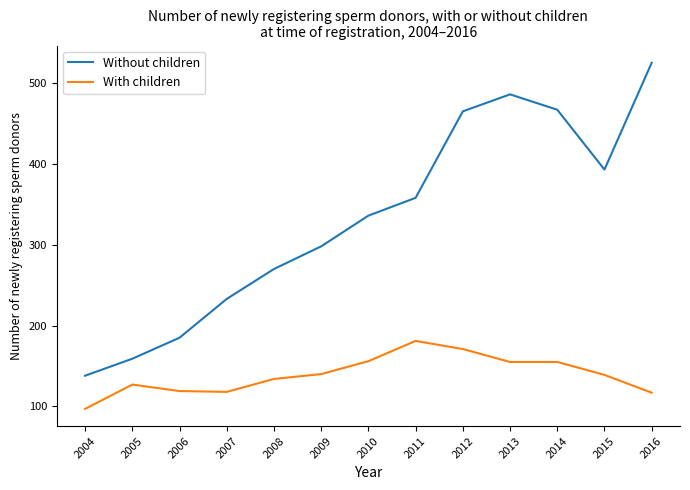

Rank the series by their maximum value, from lowest to highest.

With children, Without children